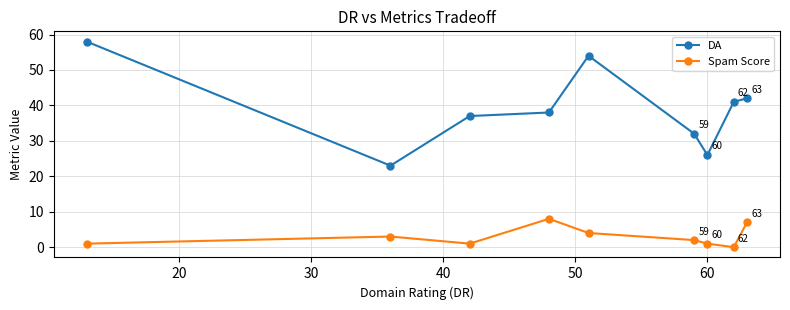

Which series has the largest range (max minus min)?

DA